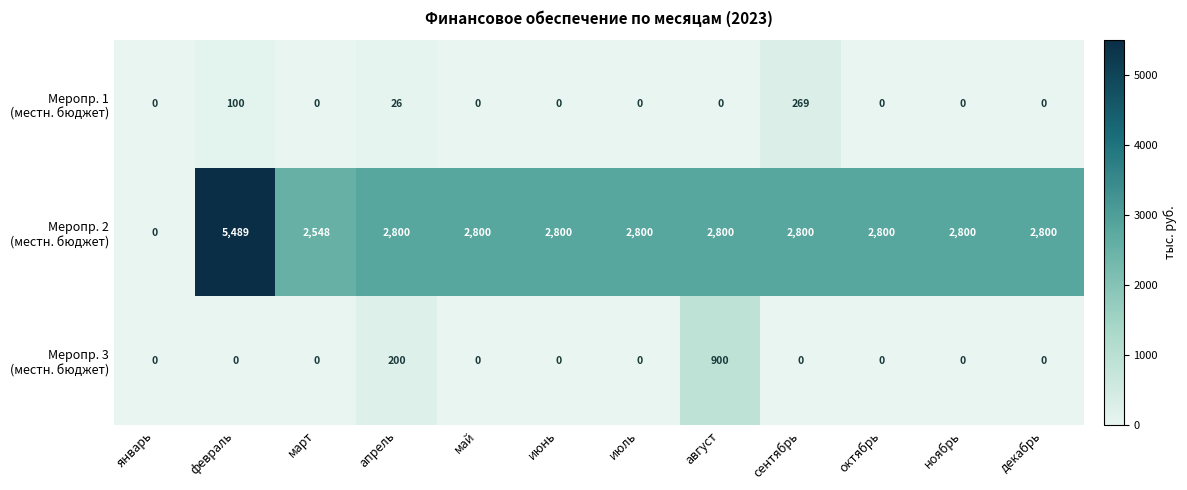

How many distinct data groups are displayed?

3